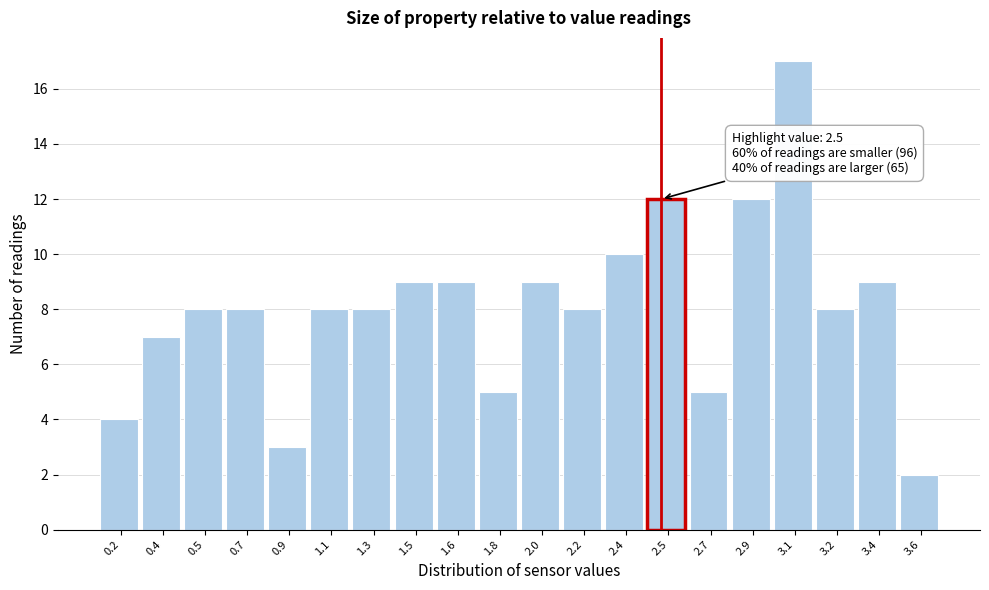

Reading left to right, transcribe all the data shown in this chart.

4	7	8	8	3	8	8	9	9	5	9	8	10	12	5	12	17	8	9	2